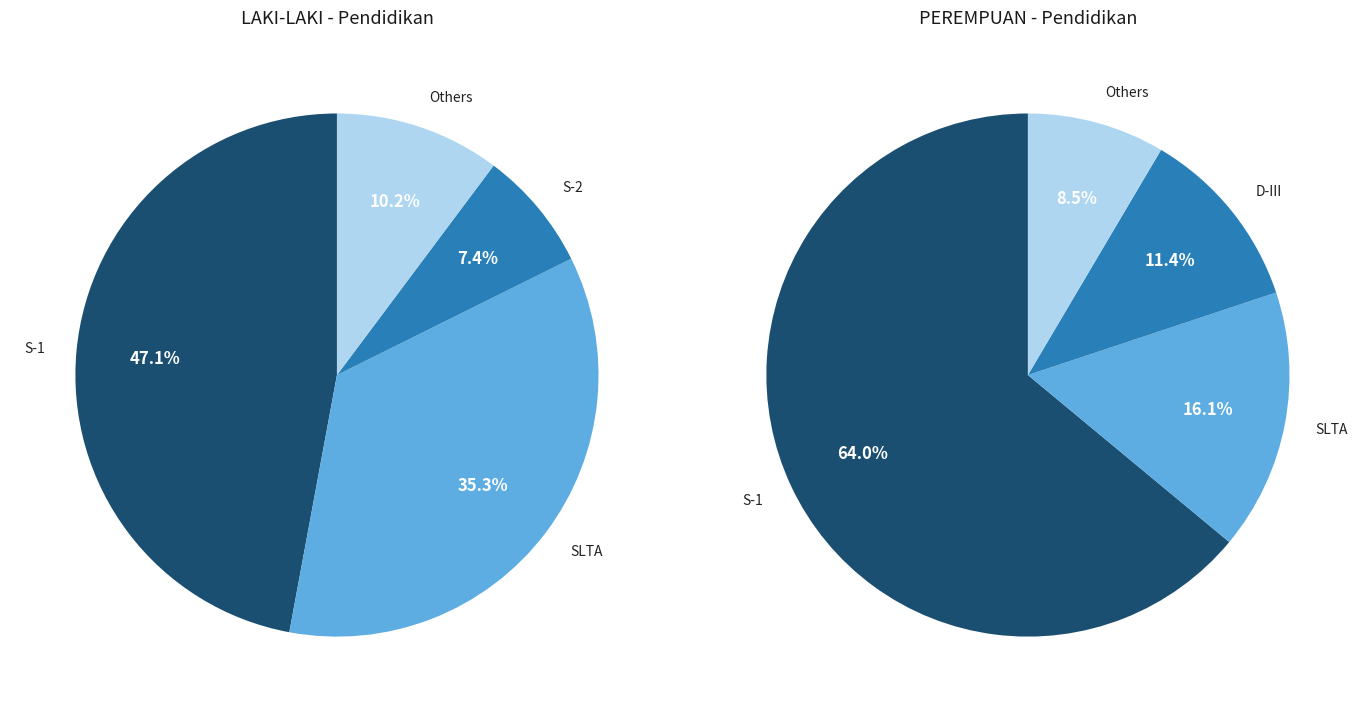

The S-2 slice represents 7% of the pie. True or false?

True